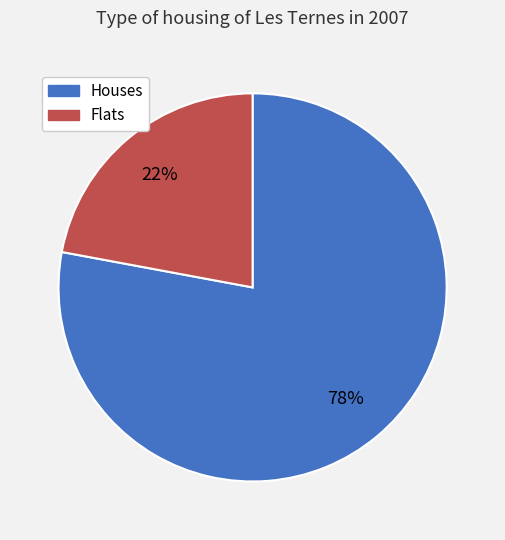

Count the number of slices in the pie.

2